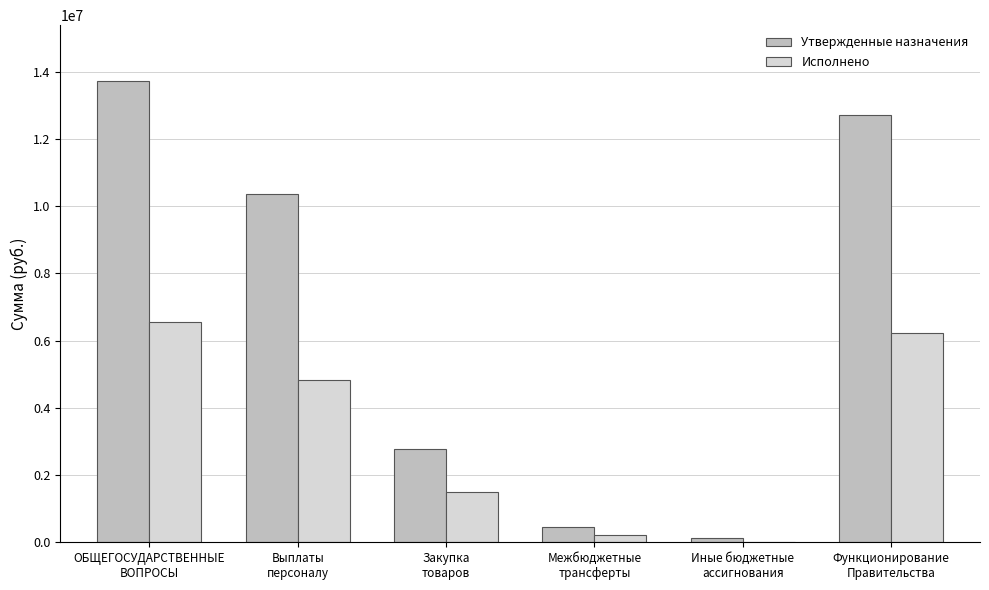

What are all the series names shown in the legend?

Утвержденные назначения, Исполнено